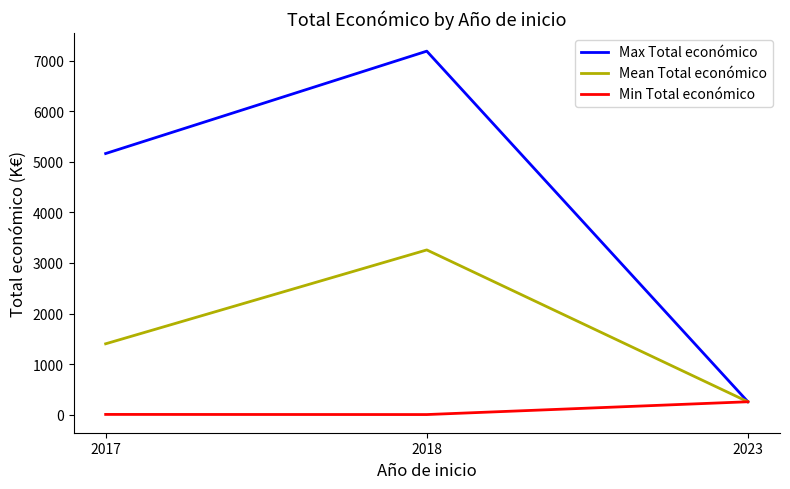

Does the chart display data point markers on the line(s)?

No